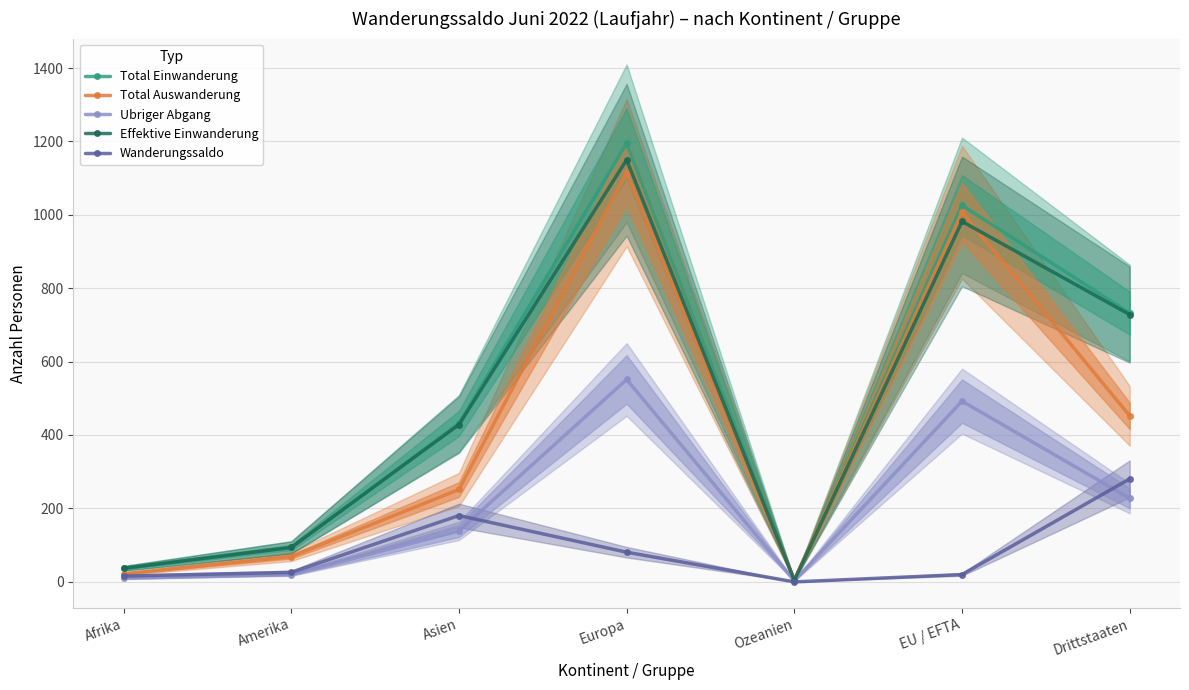

At which category does Total Auswanderung reach its first local valley?

Ozeanien